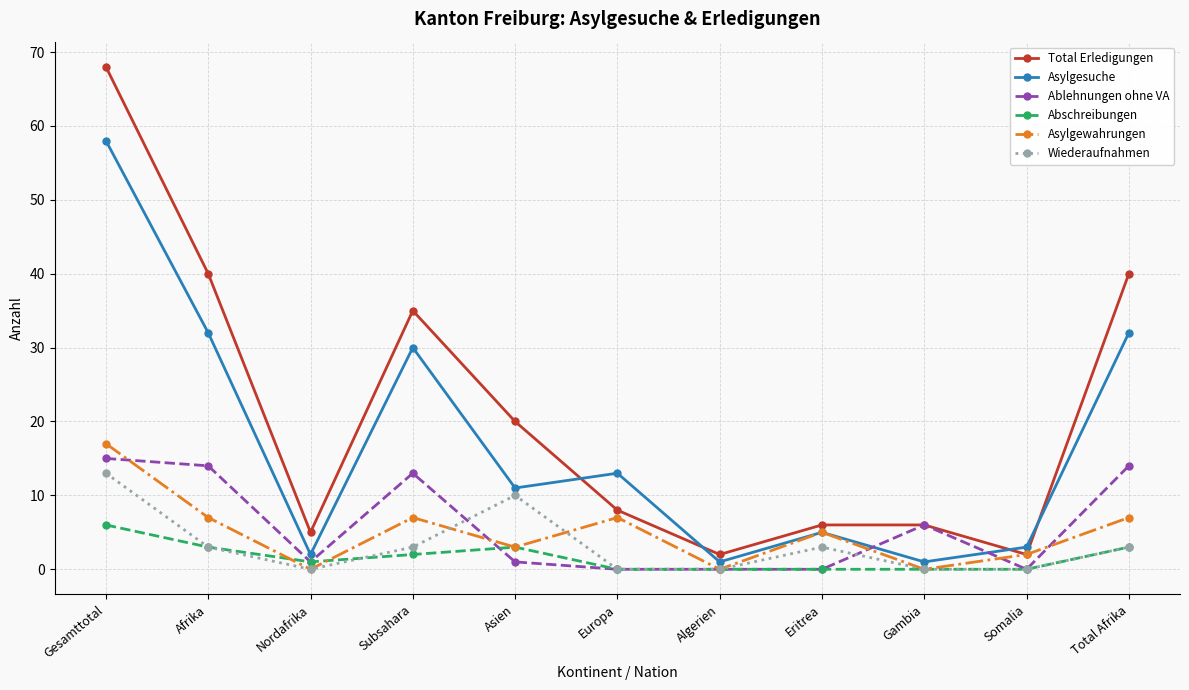

Does the chart display data point markers on the line(s)?

Yes